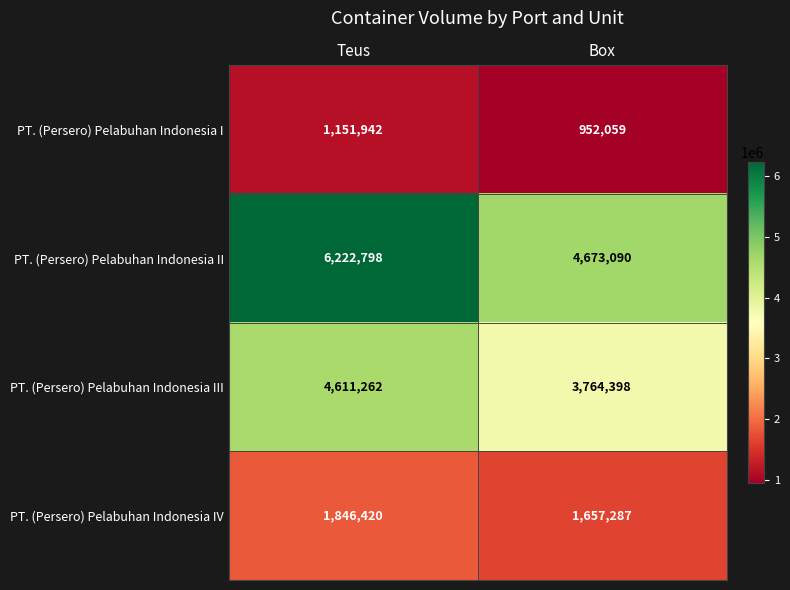

Read the PT. (Persero) Pelabuhan Indonesia I value at Box.

952059